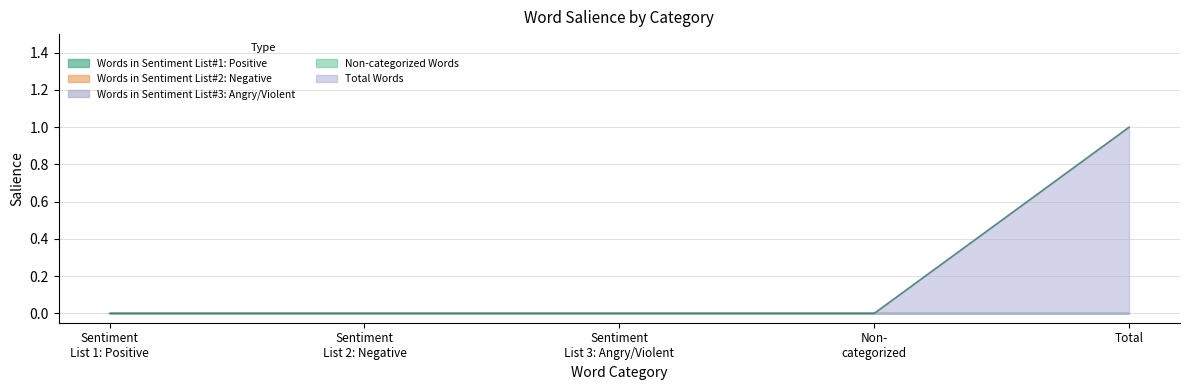

What are all the series names shown in the legend?

Words in Sentiment List#1: Positive, Words in Sentiment List#2: Negative, Words in Sentiment List#3: Angry/Violent, Non-categorized Words, Total Words